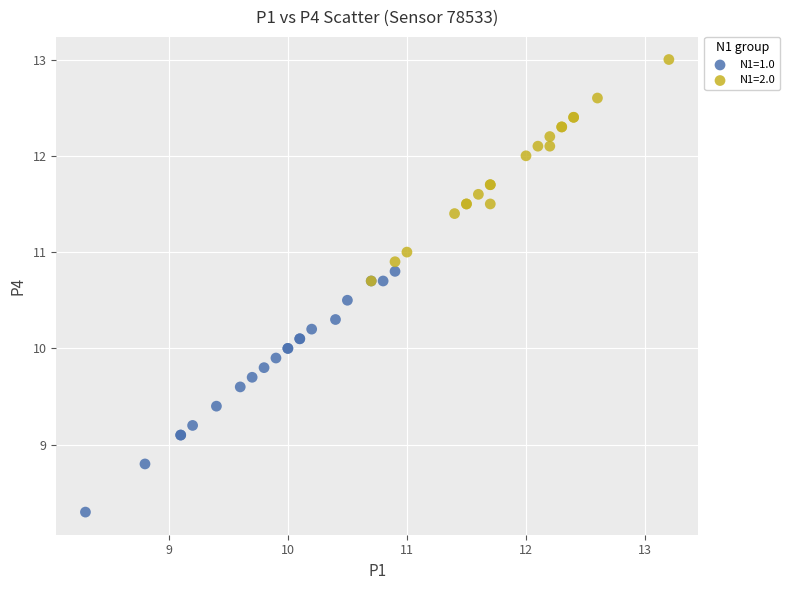

Which series contains the lowest Y value?

N1=1.0